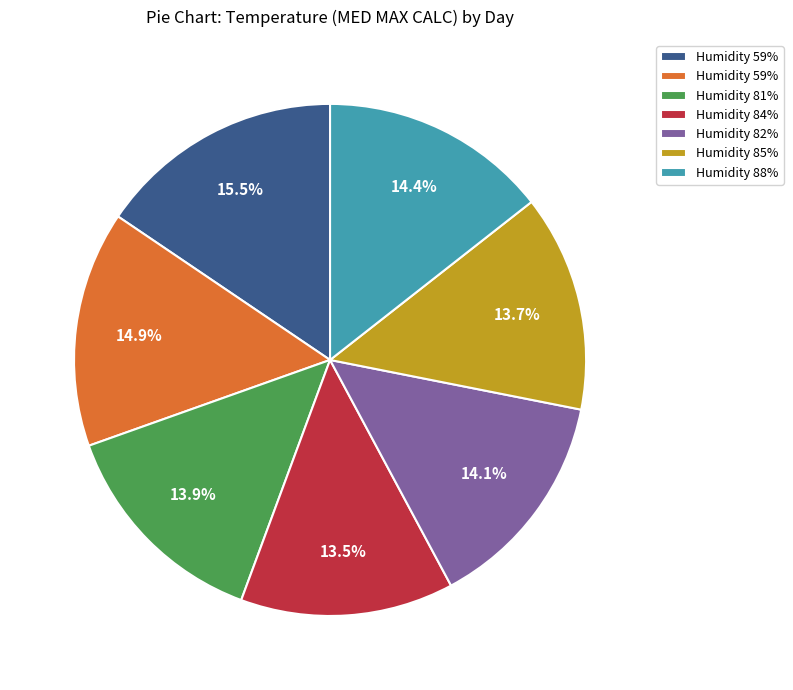

To the nearest percent, what is the average slice percentage?

14%